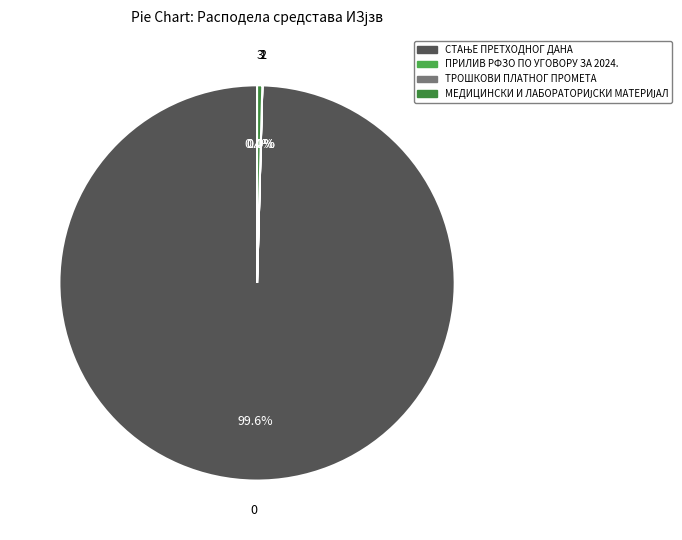

Is there any slice that represents more than half of the pie?

Yes